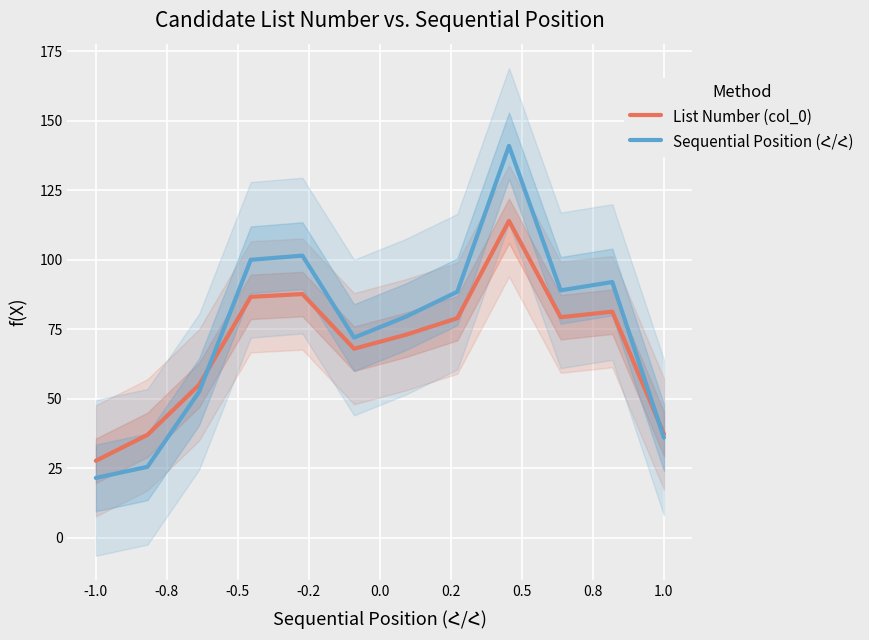

What is the lowest value of the List Number (col_0) series?

27.7